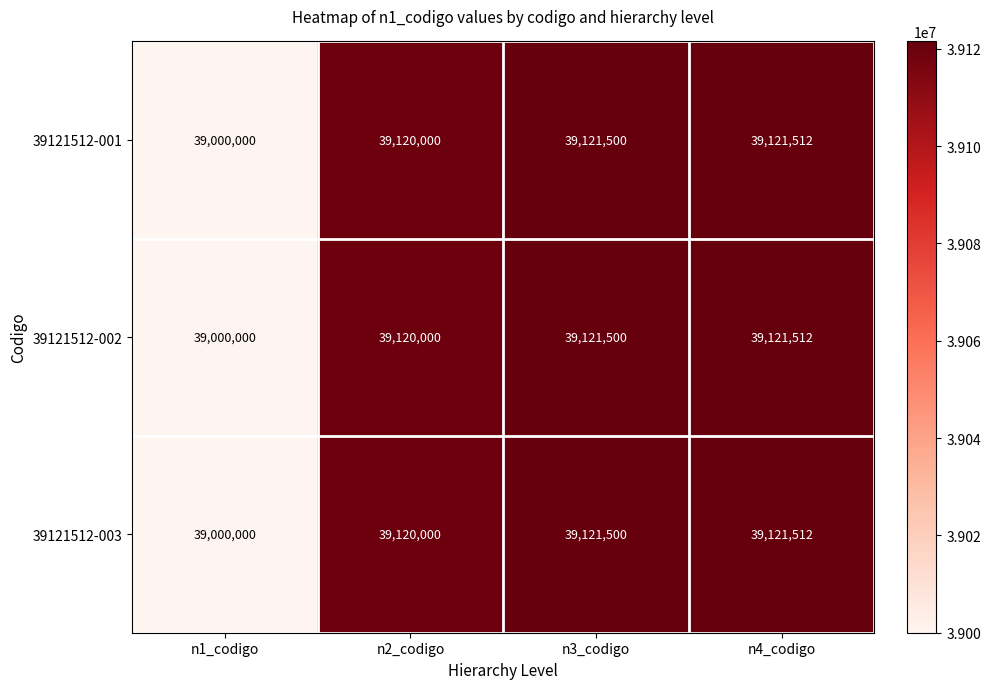

Is it true that 39121512-003 equals 39000000 at n1_codigo?

True